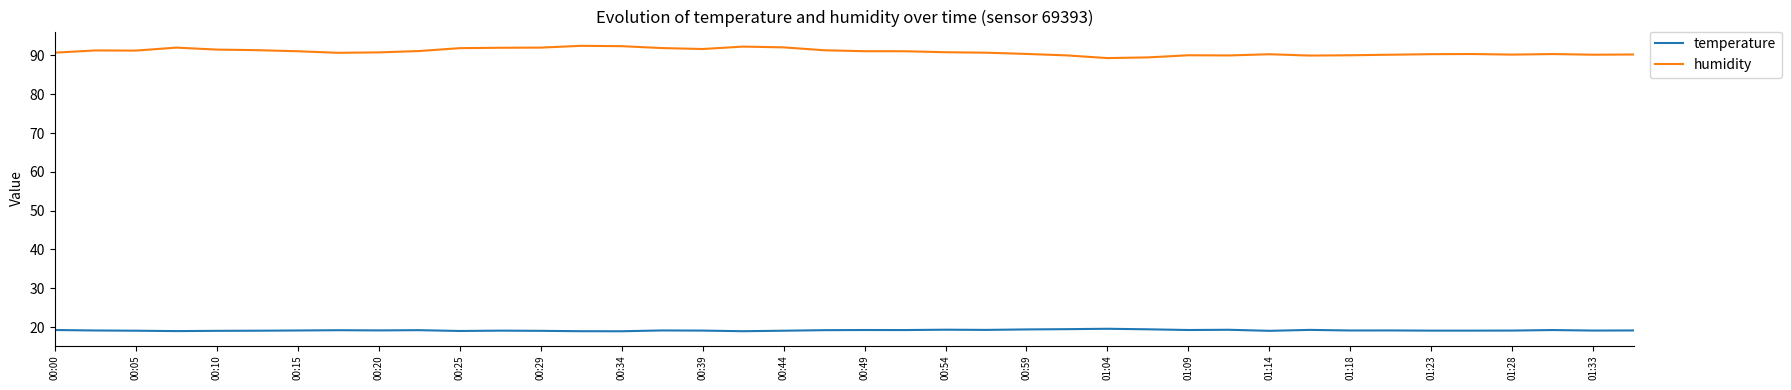

Which series has the largest total across all categories?

humidity